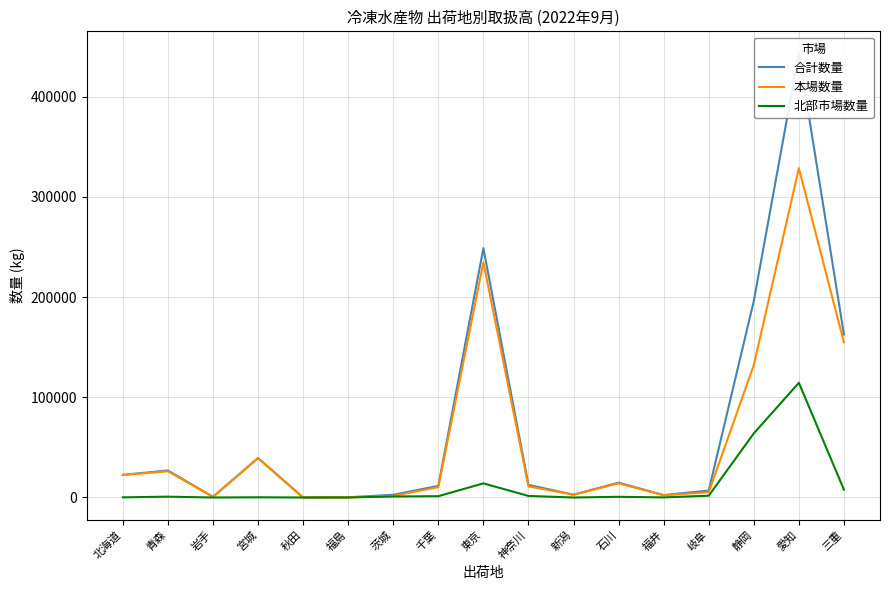

What is the difference between the highest and lowest values at 神奈川?

11041